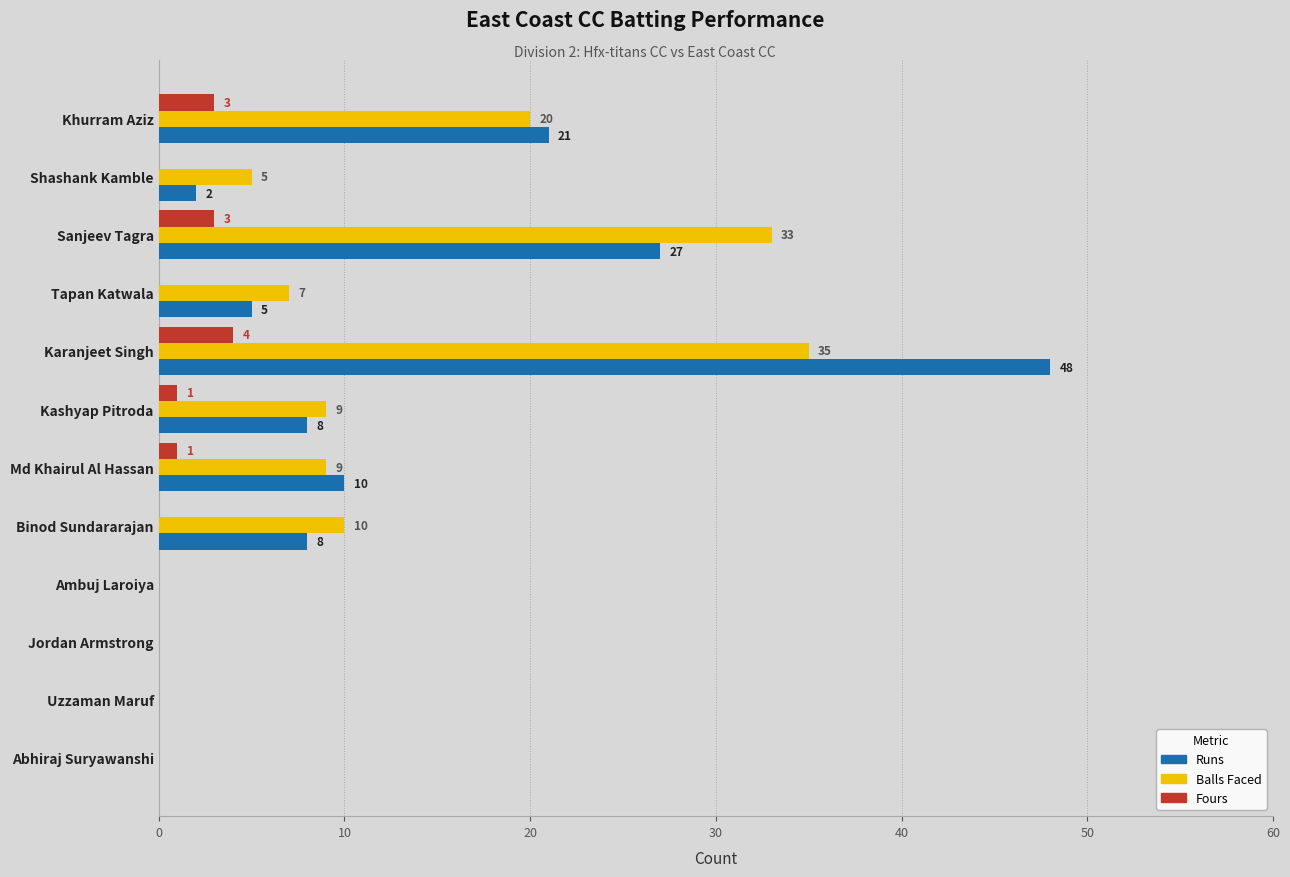

At which category is the sum across all series the highest?

Karanjeet Singh